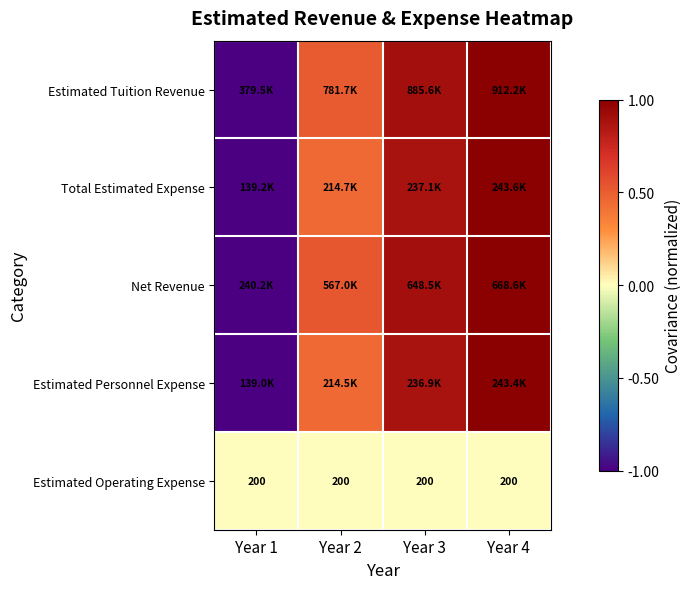

How many data points in Estimated Tuition Revenue are above 0?

3